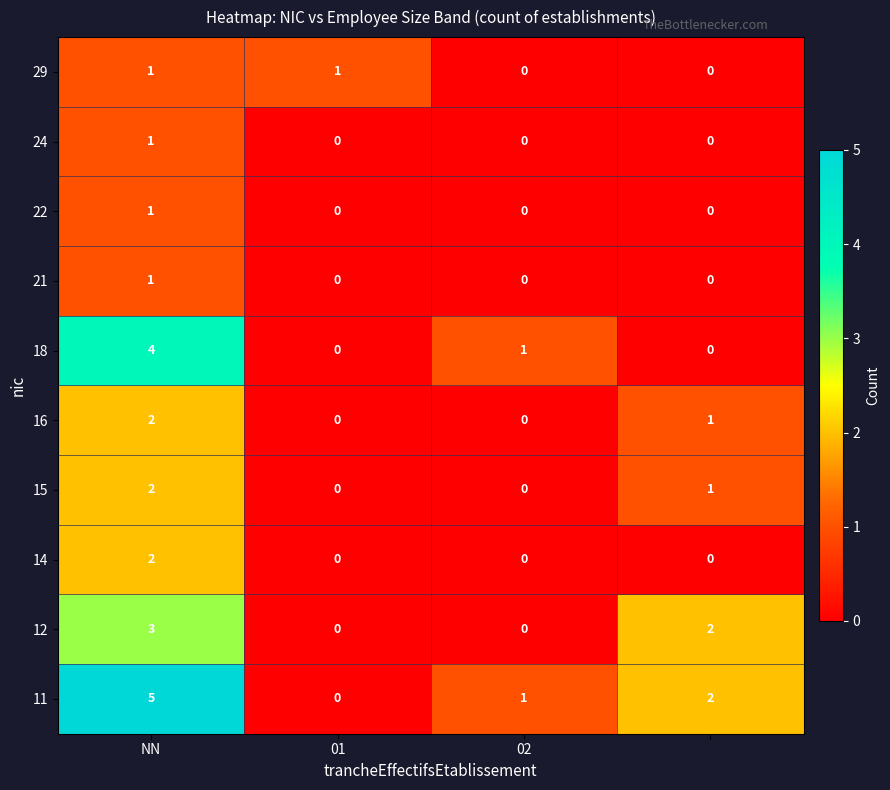

Which series has the widest spread of values?

11